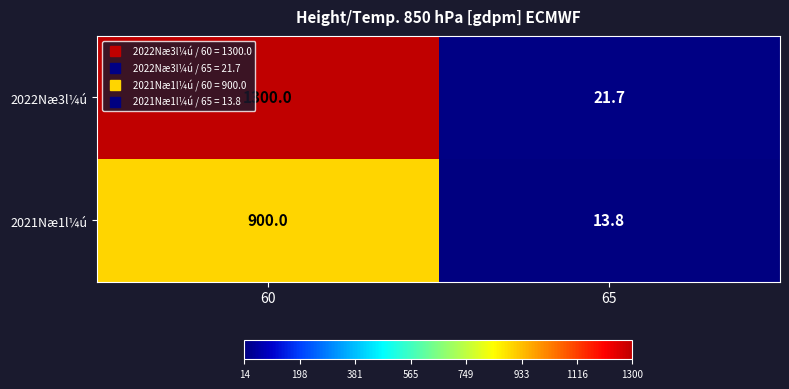

At how many categories does at least one series exceed 414?

1